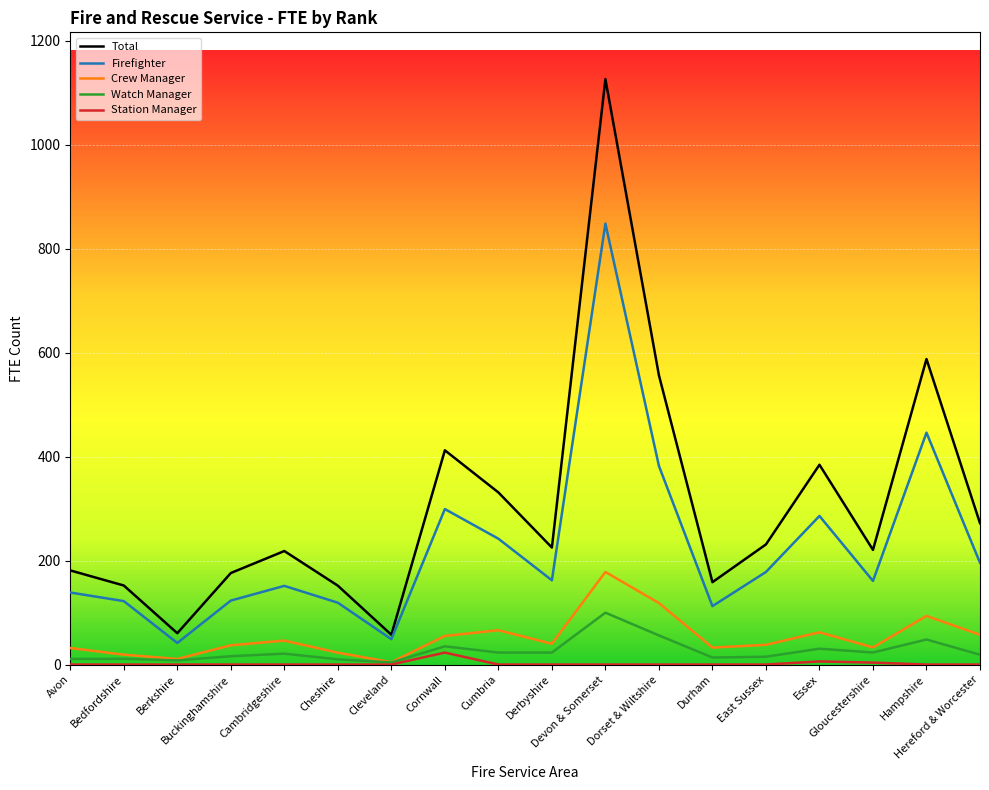

Which series has the widest spread of values?

Total